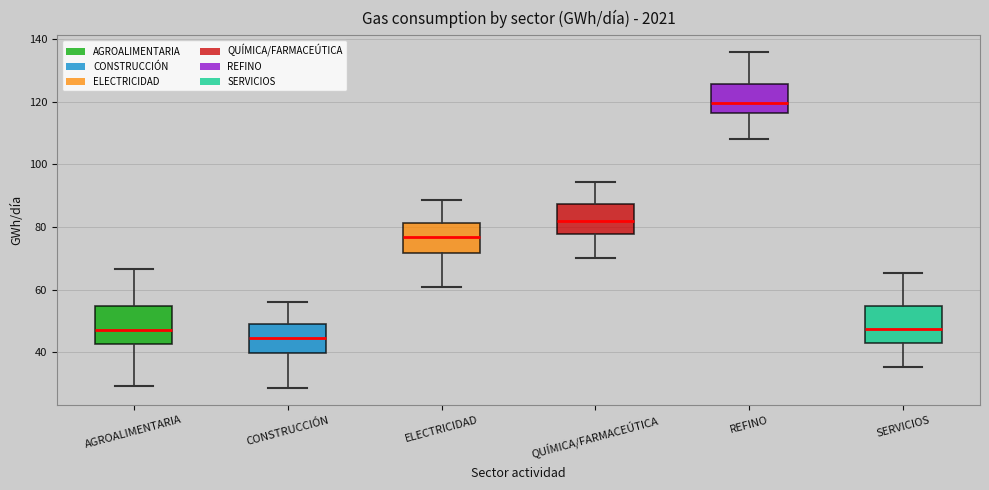

Which box's median line is the highest?

REFINO